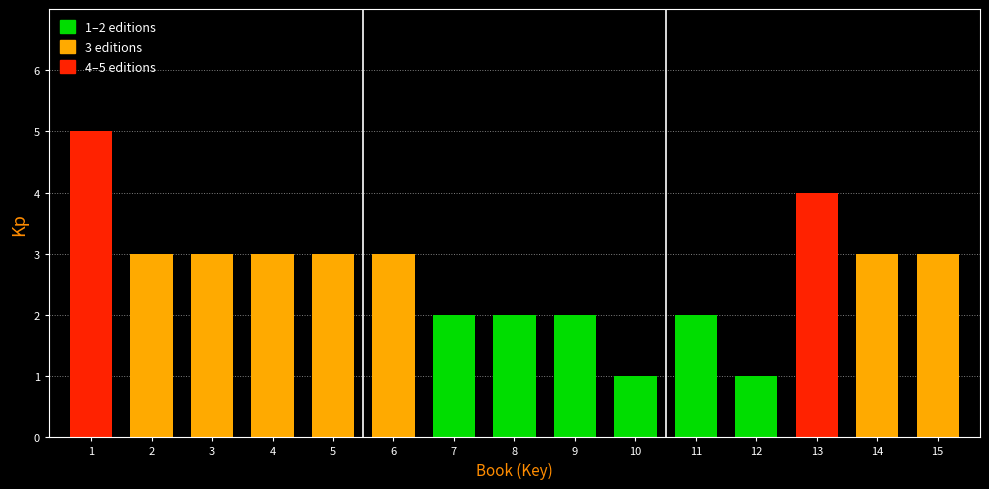

Reading left to right, transcribe all the data shown in this chart.

1=5	2=3	3=3	4=3	5=3	6=3	7=2	8=2	9=2	10=1	11=2	12=1	13=4	14=3	15=3